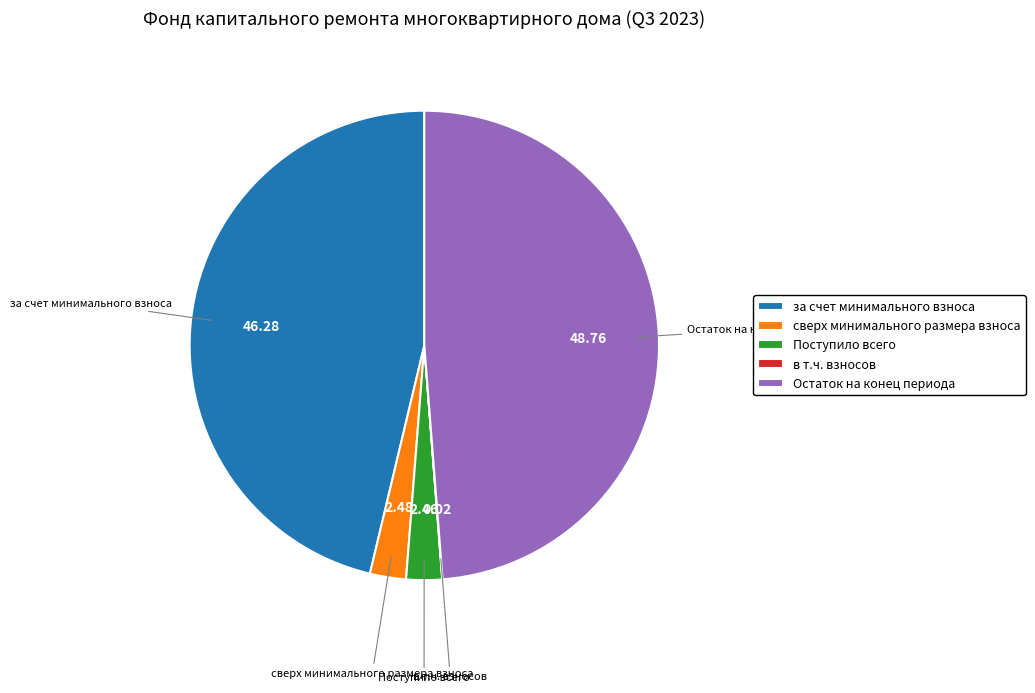

Between Остаток на конец периода and Поступило всего, which is larger?

Остаток на конец периода